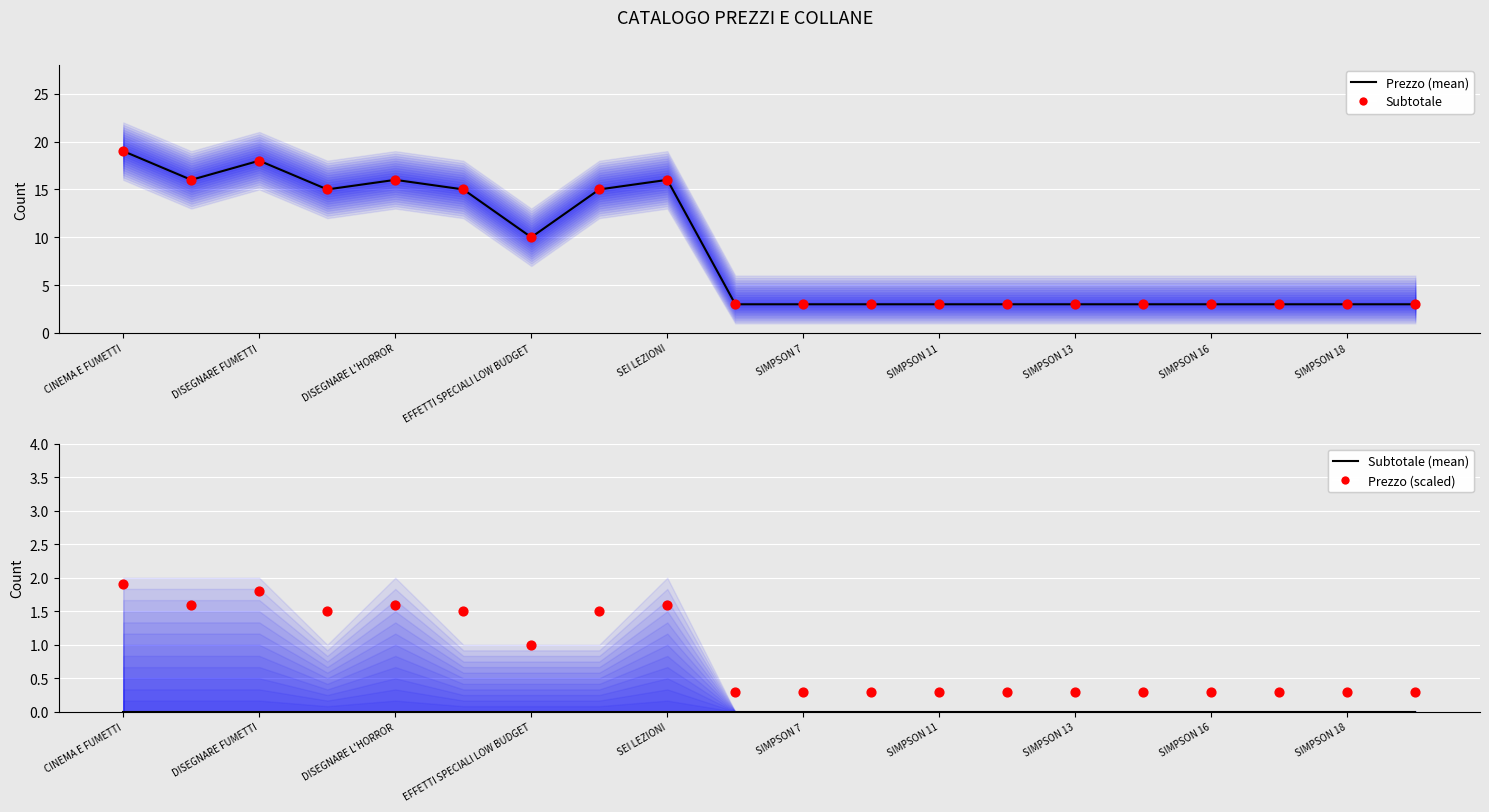

Which series reaches the maximum Y coordinate?

Prezzo (mean)